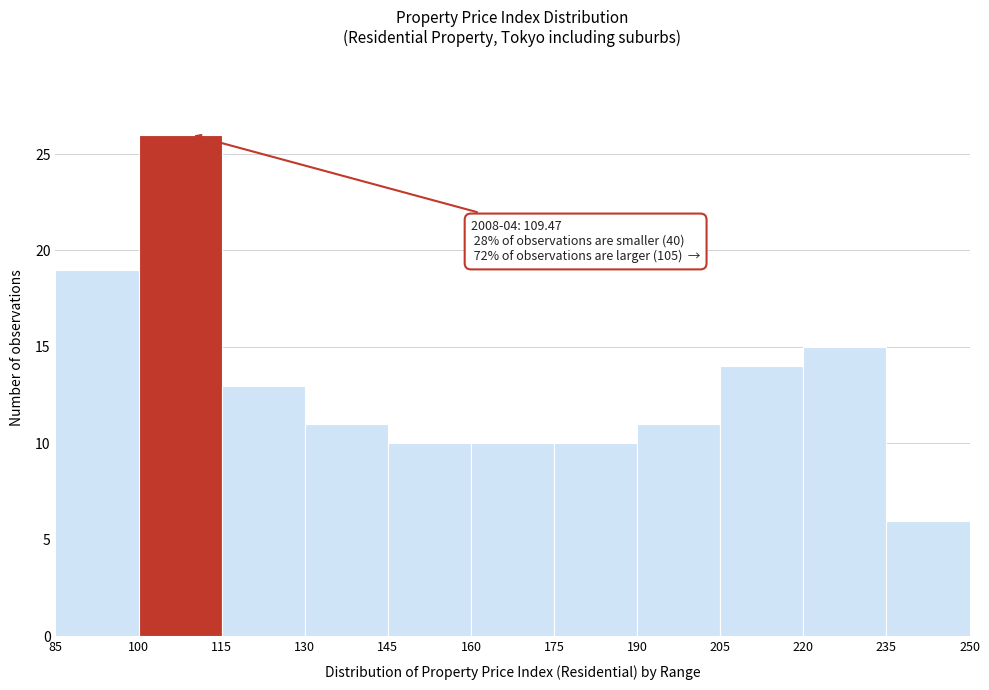

Which range on the x-axis has the tallest bar?

100 to 115